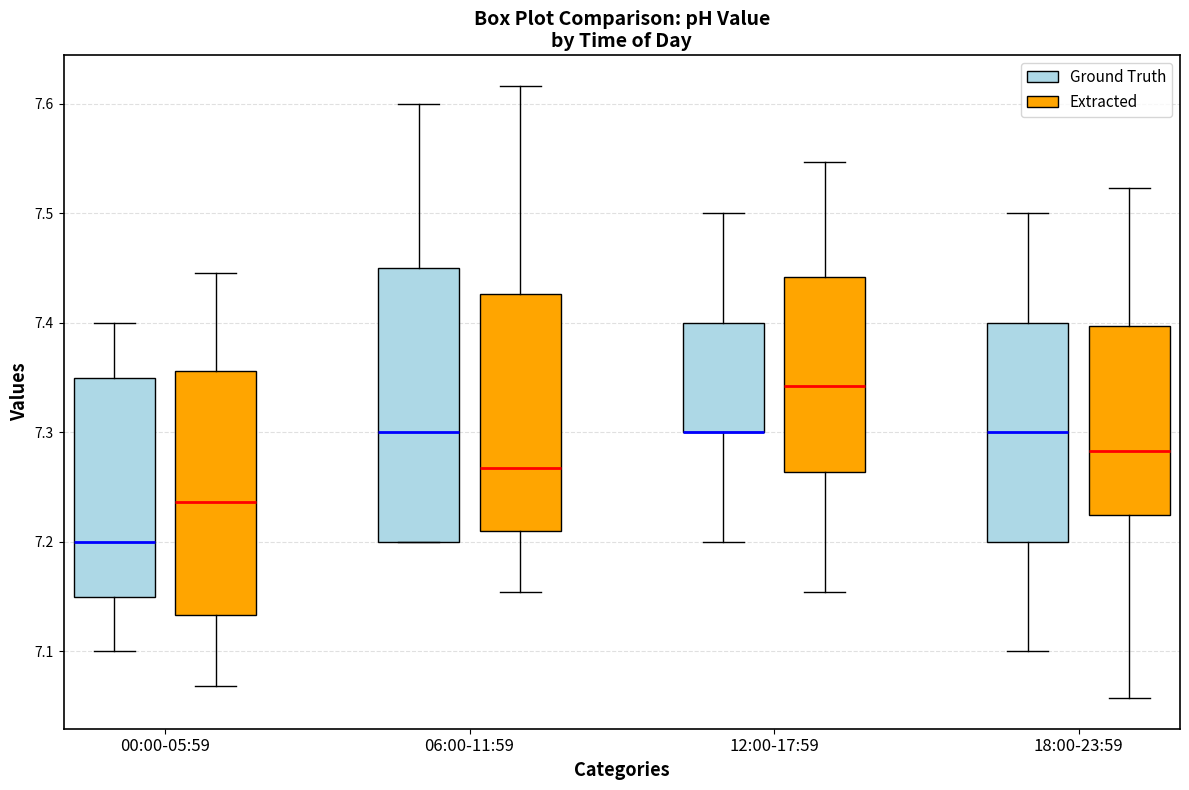

Reading left to right, read every box against the y-axis: the position of its median line, the range the box covers, and the ends of its whiskers. The values are not printed on the chart, so give them approximately, as read against the axis.

00:00-05:59 (Ground Truth): median 7.20, box 7.15 to 7.35, whiskers 7.10 to 7.40
00:00-05:59 (Extracted): median 7.24, box 7.13 to 7.36, whiskers 7.07 to 7.45
06:00-11:59 (Ground Truth): median 7.30, box 7.20 to 7.45, whiskers 7.20 to 7.60
06:00-11:59 (Extracted): median 7.27, box 7.21 to 7.43, whiskers 7.15 to 7.62
12:00-17:59 (Ground Truth): median 7.30 (drawn on the box's lower edge), box 7.30 to 7.40, whiskers 7.20 to 7.50
12:00-17:59 (Extracted): median 7.34, box 7.26 to 7.44, whiskers 7.15 to 7.55
18:00-23:59 (Ground Truth): median 7.30, box 7.20 to 7.40, whiskers 7.10 to 7.50
18:00-23:59 (Extracted): median 7.28, box 7.23 to 7.40, whiskers 7.06 to 7.52